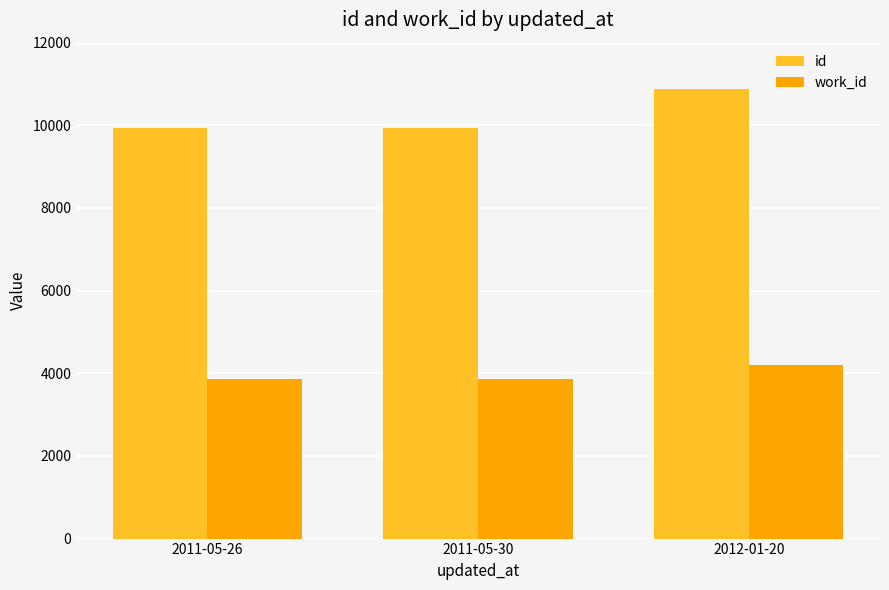

What is the difference between the highest and lowest values at 2012-01-20?

6680